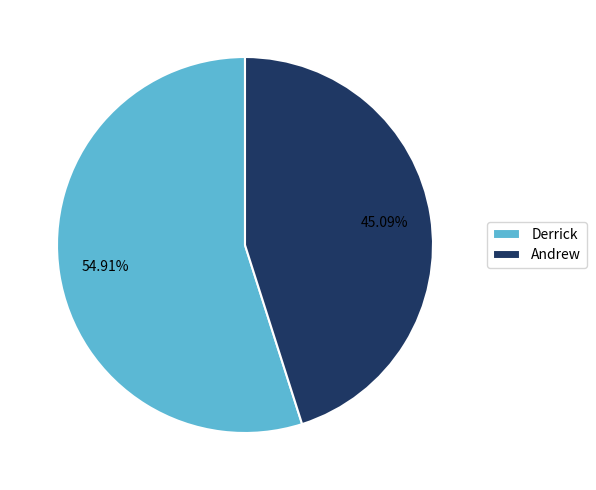

Count the number of slices in the pie.

2